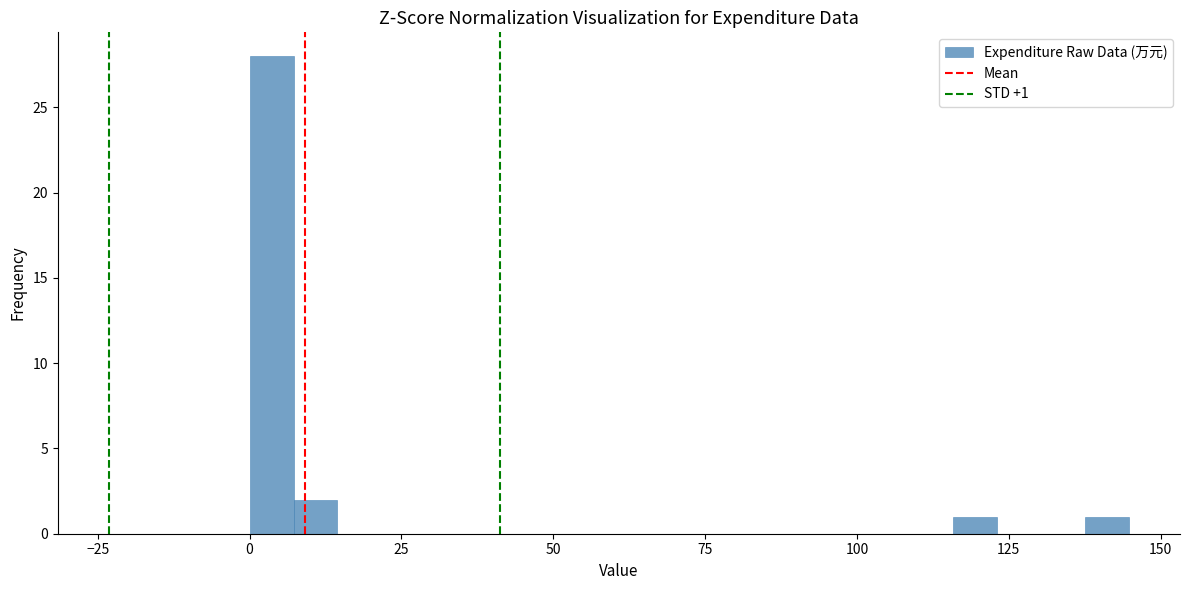

Read against the x-axis, roughly where is the centre of the tallest bar?

5